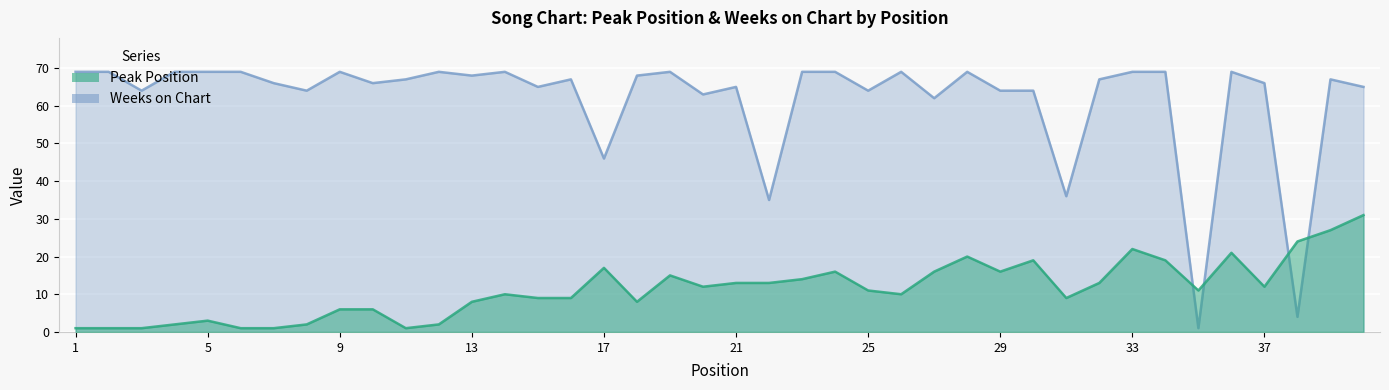

Where do Peak Position and Weeks on Chart first cross each other?

34 and 35